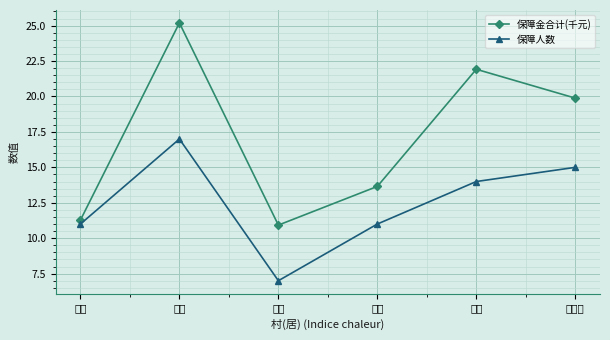

Which series has the largest total across all categories?

保障金合计(千元)